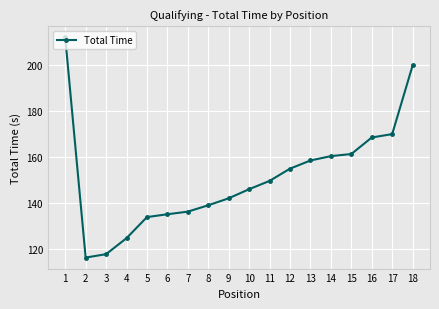

Reading left to right, extract all data points from this chart.

1=212.1	2=116.1	3=117.6	4=124.6	5=133.8	6=135.0	7=136.1	8=138.9	9=141.9	10=145.9	11=149.5	12=154.9	13=158.4	14=160.3	15=161.2	16=168.4	17=169.9	18=199.8